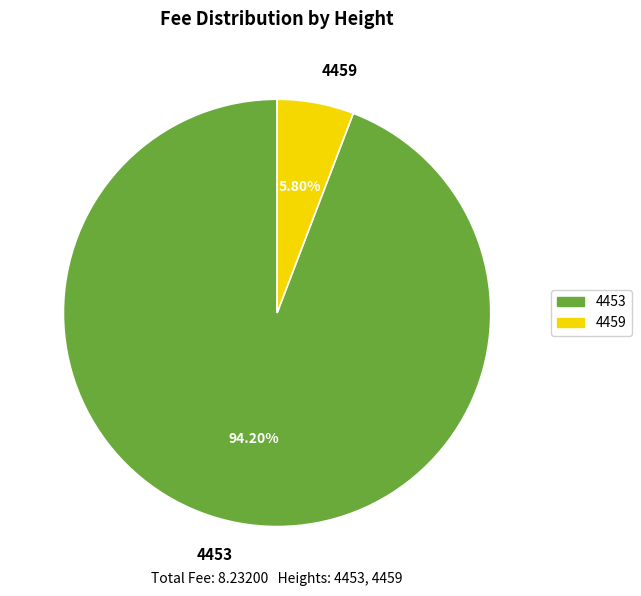

To the nearest percent, what is the combined percentage of 4459 and 4453?

100%